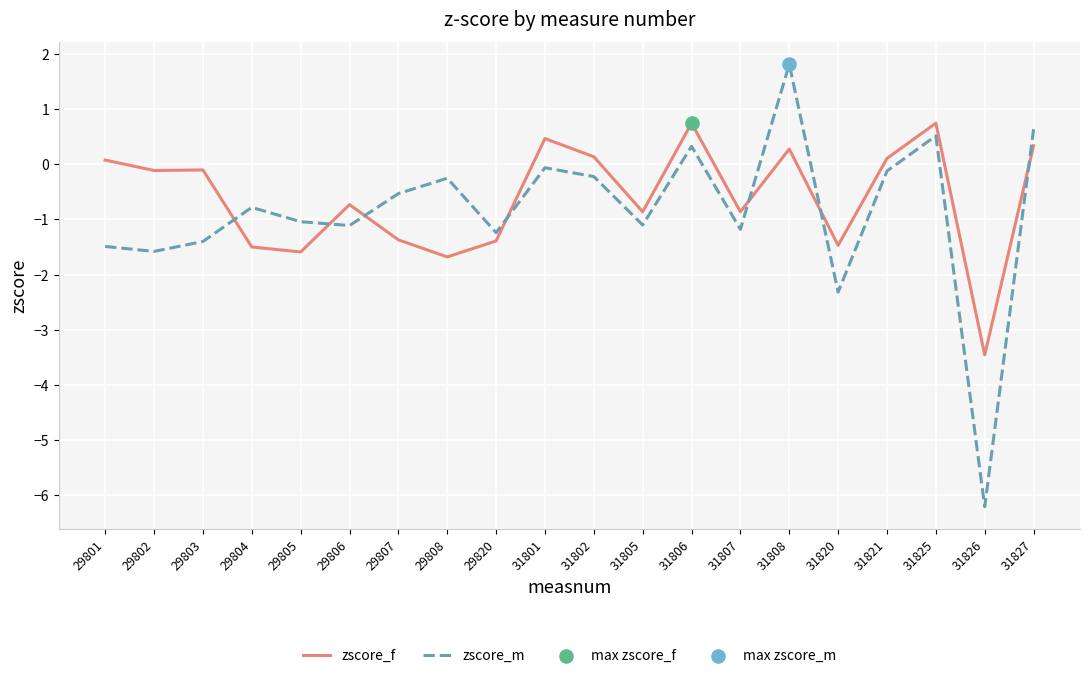

Rank the series by their maximum value, from highest to lowest.

zscore_m, zscore_f